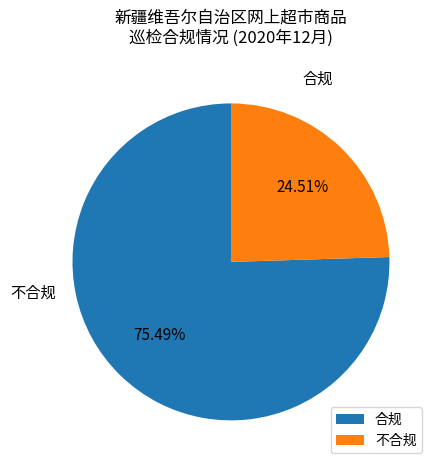

Which slice is the largest?

合规